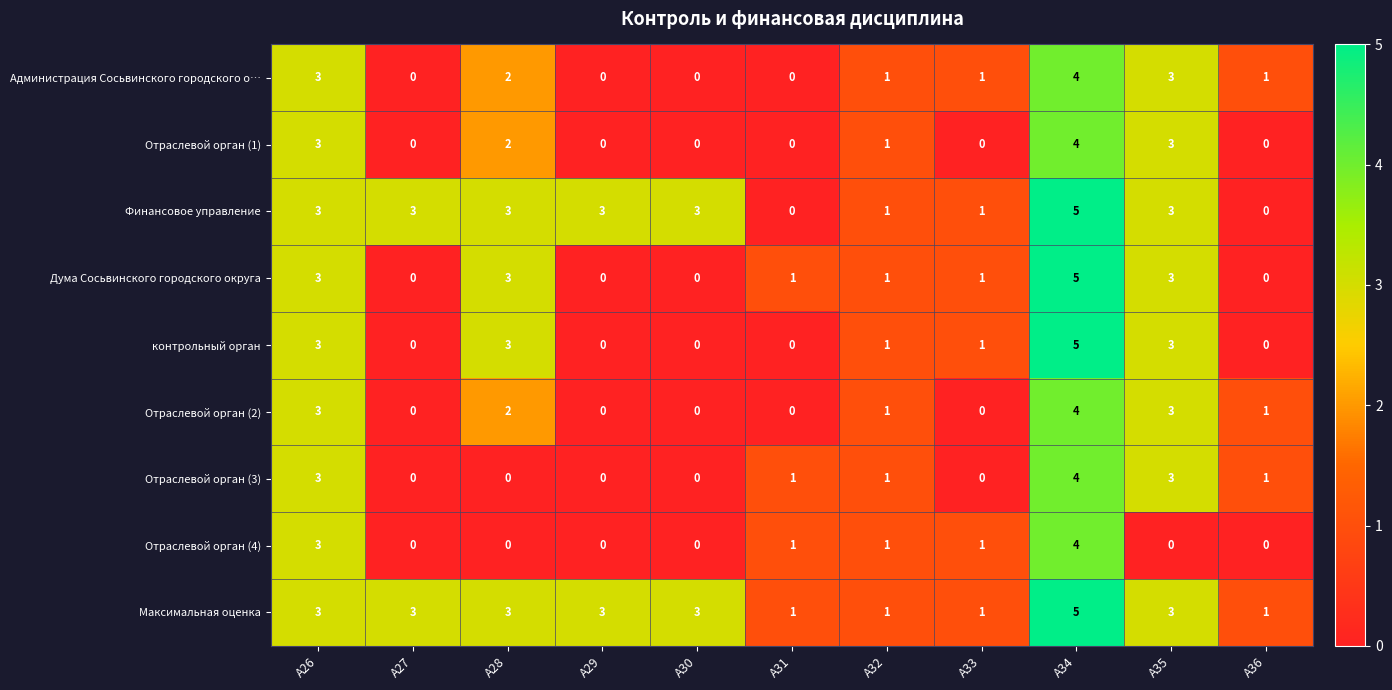

How many Финансовое управление values are between 1 and 3?

8